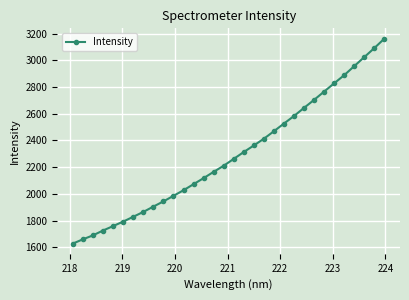

What is the difference between the maximum and minimum values?

1535.1